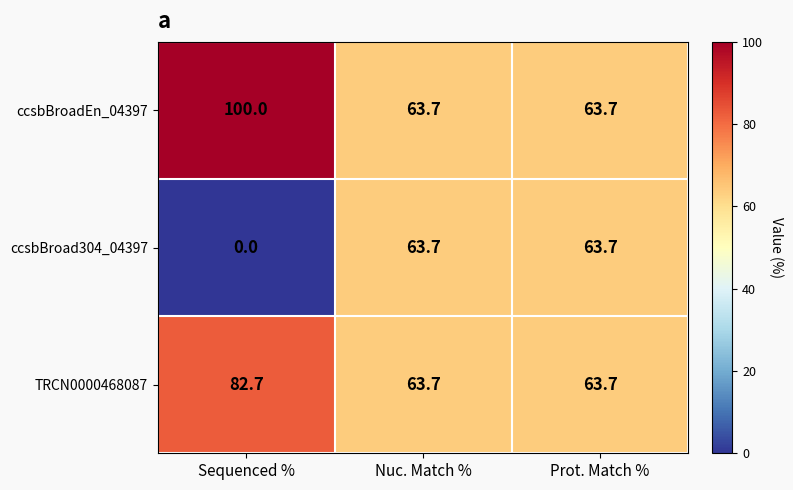

What is the difference between the ccsbBroadEn_04397 values at Nuc. Match % and Sequenced %?

36.3